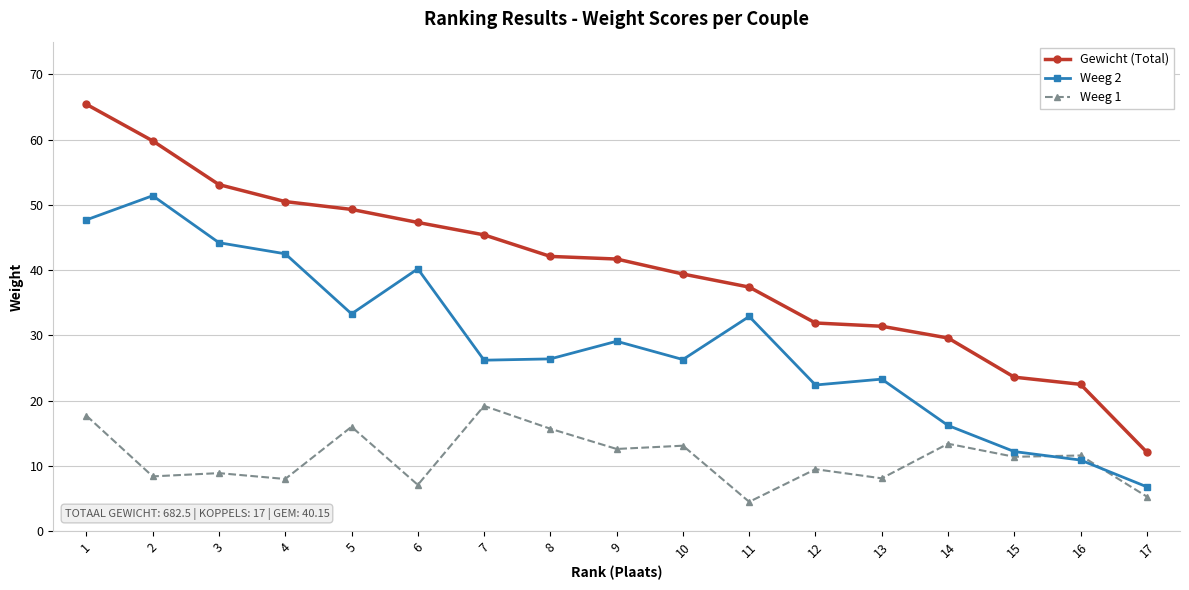

Is it true that Weeg 1 equals 4.5 at 11?

True